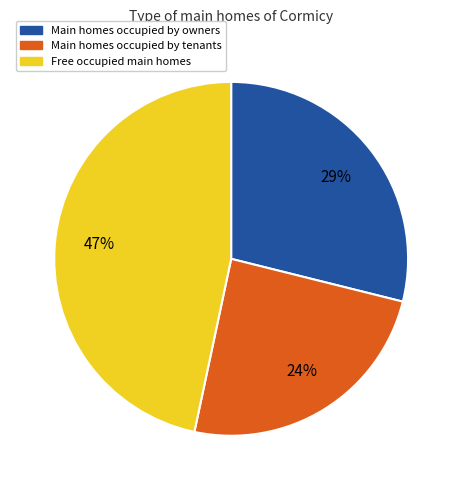

Combined, do Main homes occupied by tenants and Main homes occupied by owners account for over 50%?

Yes